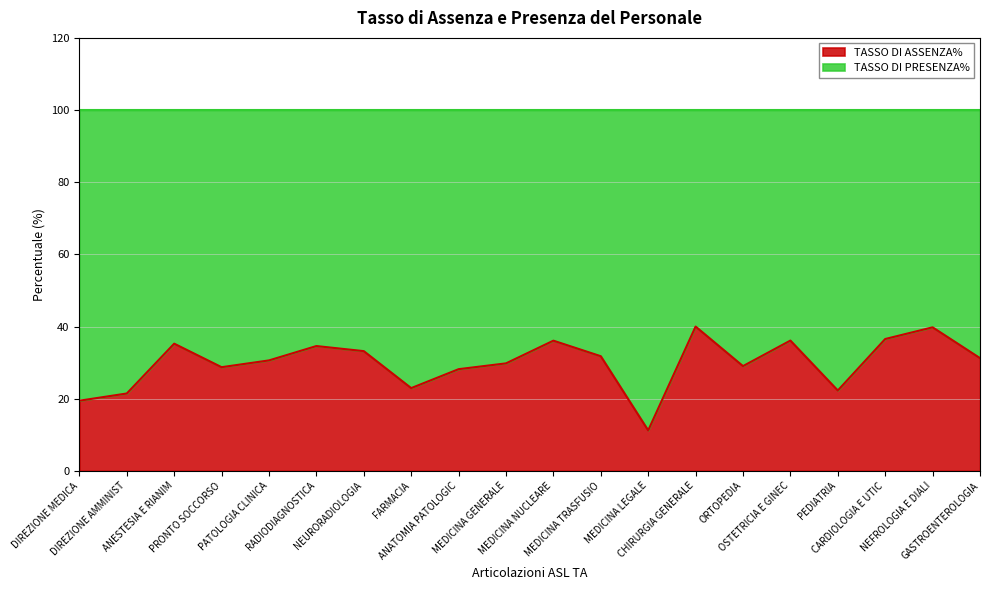

What is the highest value of the TASSO DI ASSENZA% series?

40.0